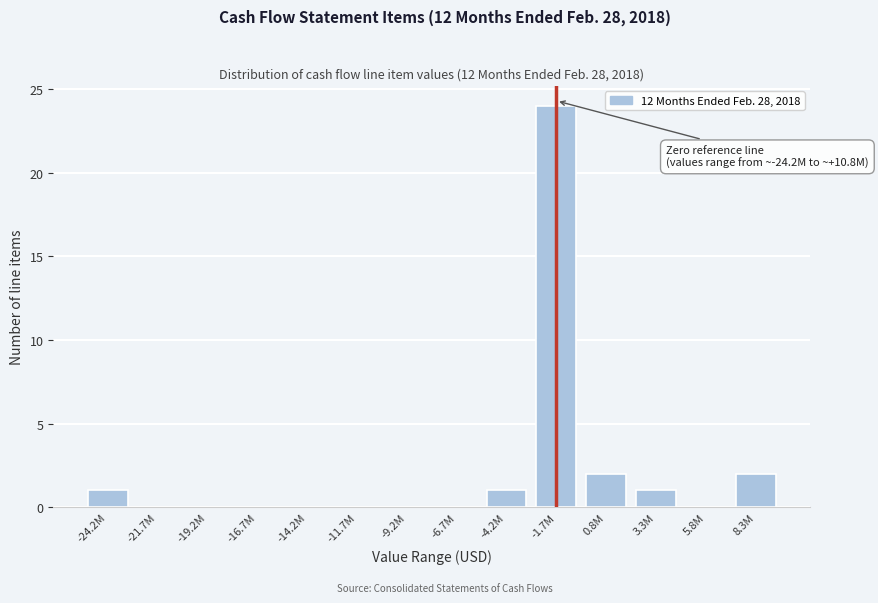

Reading left to right, extract all data points from this chart.

-24.2M=1	-21.7M=0	-19.2M=0	-16.7M=0	-14.2M=0	-11.7M=0	-9.2M=0	-6.7M=0	-4.2M=1	-1.7M=24	0.8M=2	3.3M=1	5.8M=0	8.3M=2